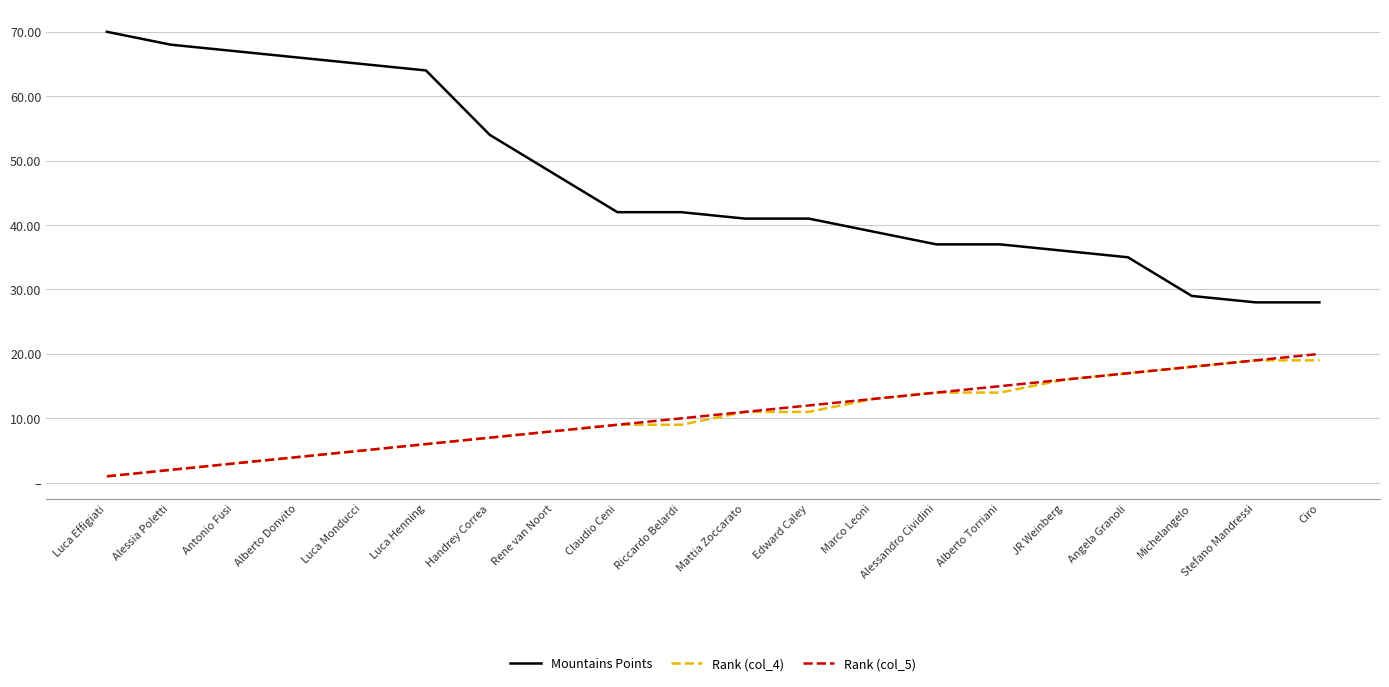

Reading left to right, what are all the values shown in this chart?

Mountains Points: 70	68	67	66	65	64	54	48	42	42	41	41	39	37	37	36	35	29	28	28
Rank (col_4): 1	2	3	4	5	6	7	8	9	9	11	11	13	14	14	16	17	18	19	19
Rank (col_5): 1	2	3	4	5	6	7	8	9	10	11	12	13	14	15	16	17	18	19	20